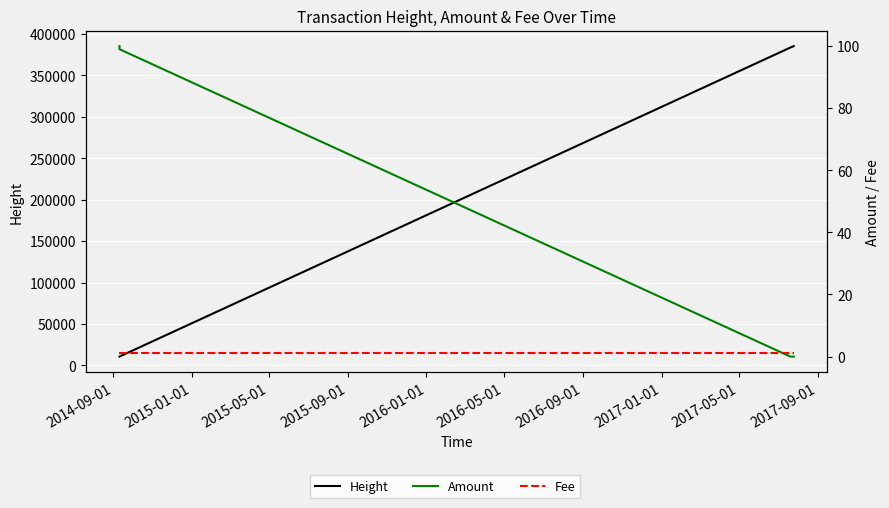

Between 2015-01-01 and 2015-09-01, which series saw the biggest shift?

Height